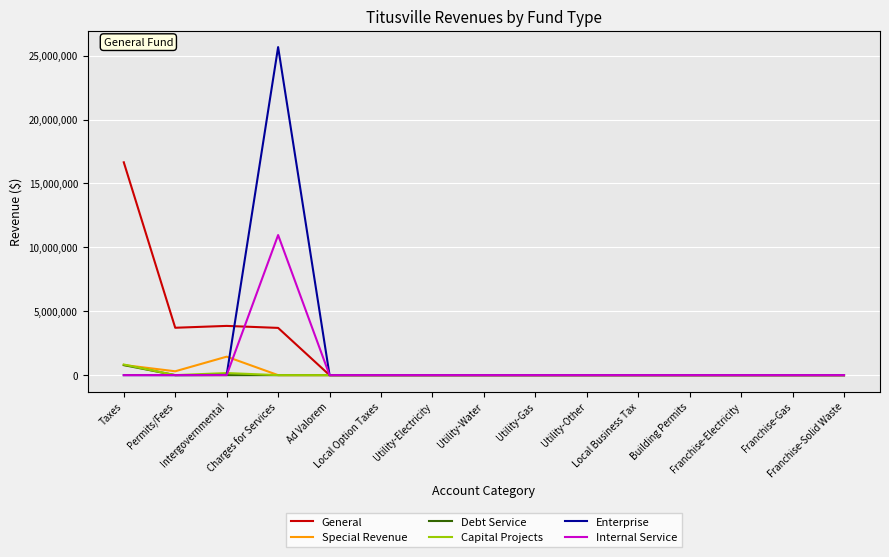

Is it true that Internal Service equals 3757939 at Utility-Other?

False